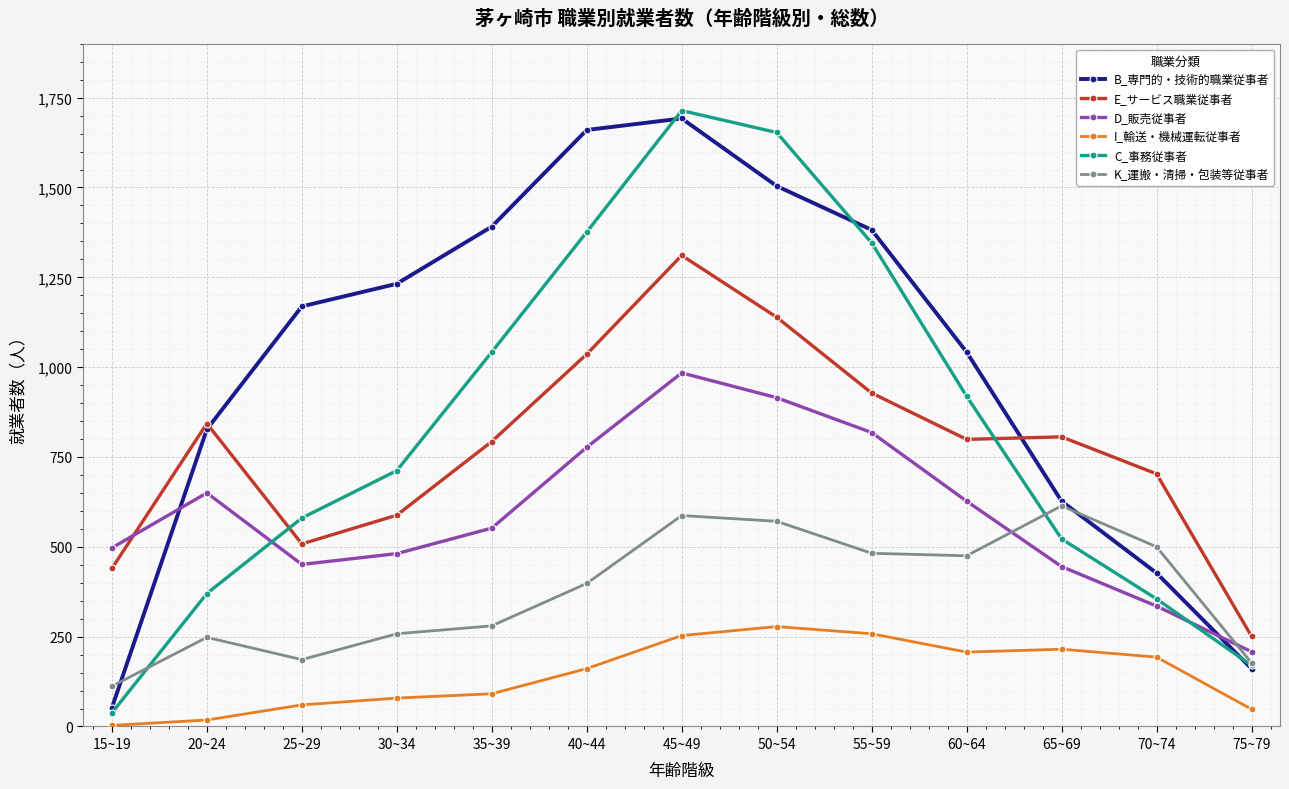

The value of C_事務従事者 at 55~59 is 726. True or false?

False